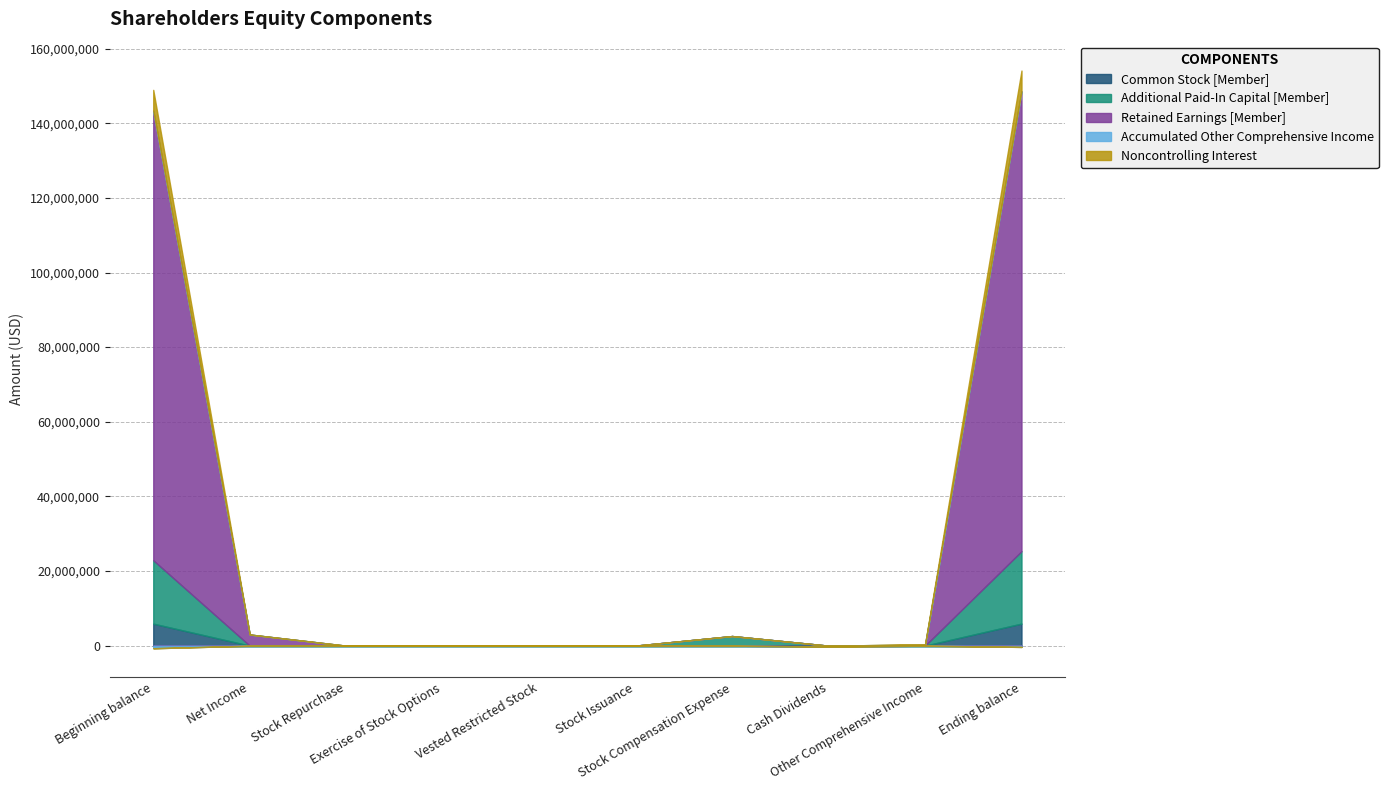

What are all the series names shown in the legend?

Common Stock [Member], Additional Paid-In Capital [Member], Retained Earnings [Member], Accumulated Other Comprehensive Income, Noncontrolling Interest